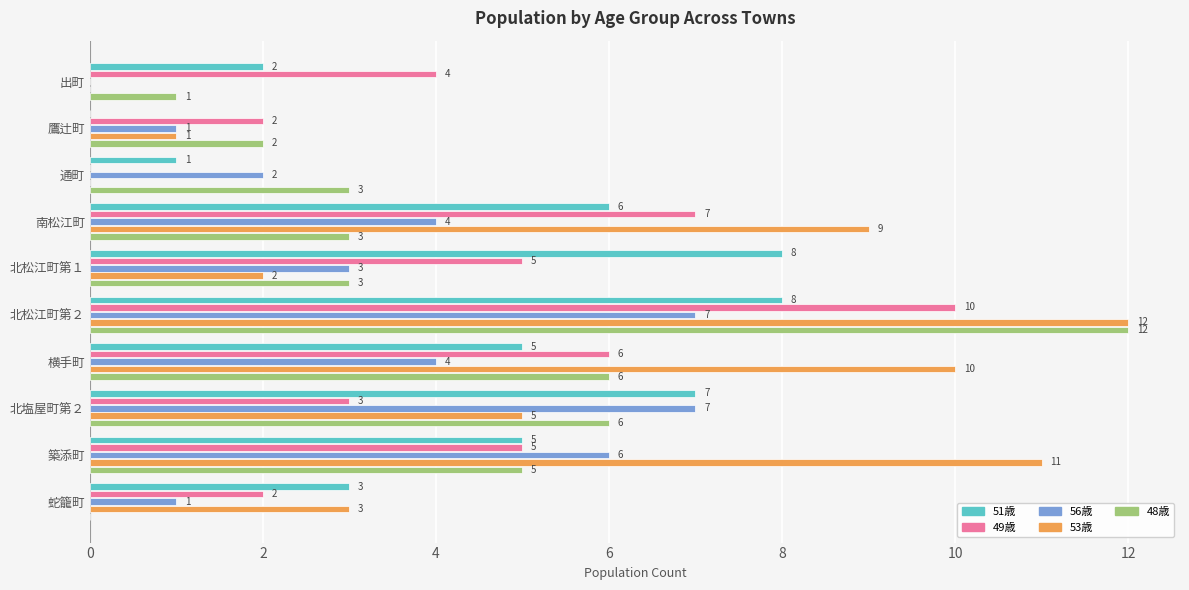

What value does the 51歳 series have at 北塩屋町第２?

7